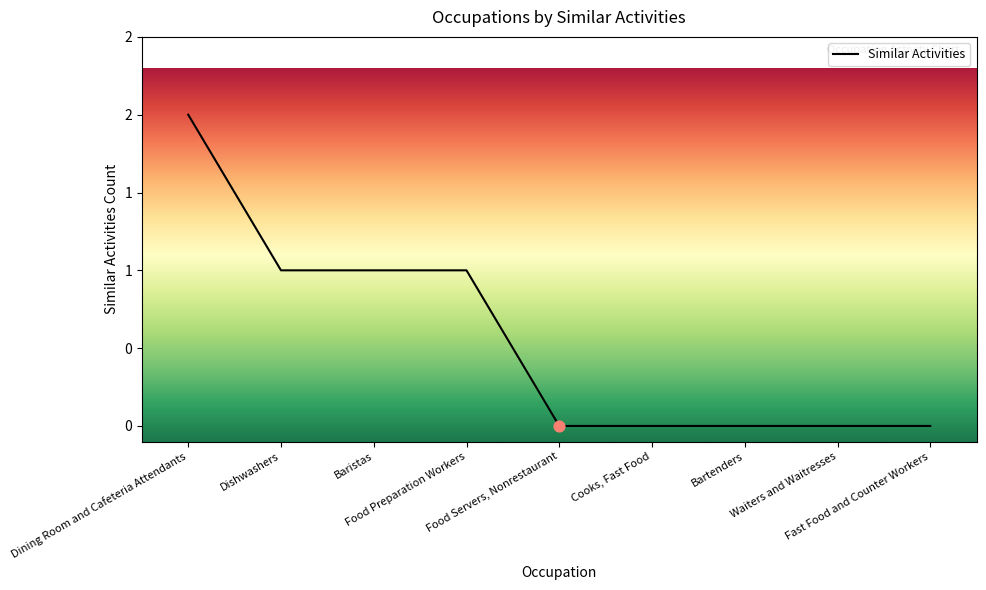

What is the change in value from Baristas to Bartenders?

-1